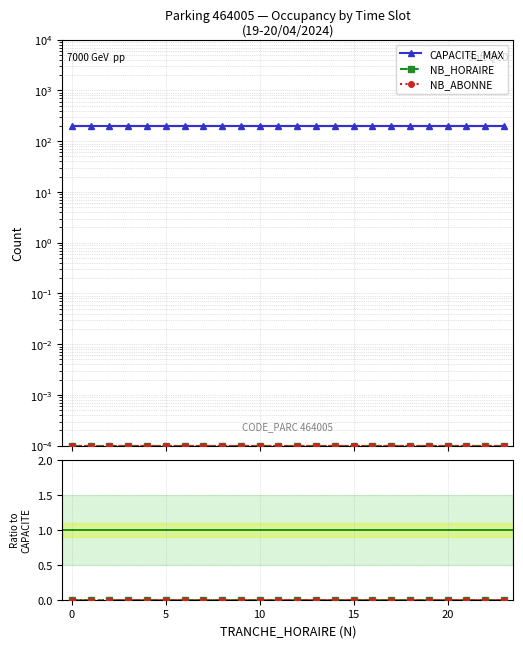

True or false: NB_HORAIRE and NB_HORAIRE / CAPACITE_MAX intersect in this chart.

False